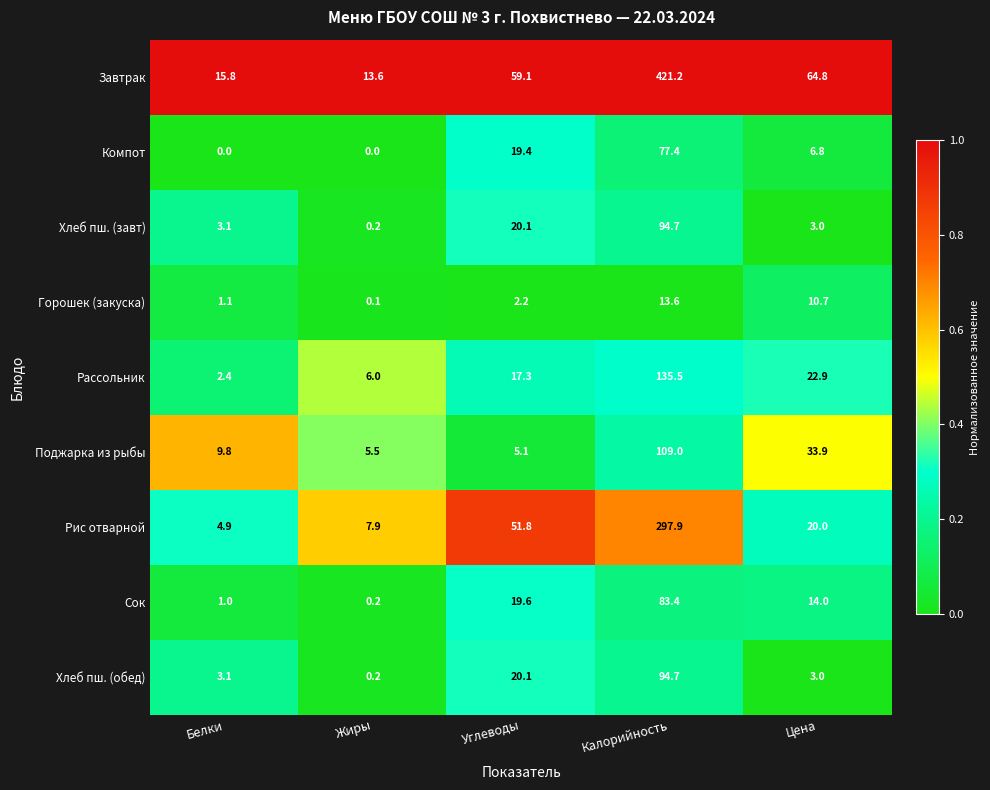

Which series has the widest spread of values?

Завтрак